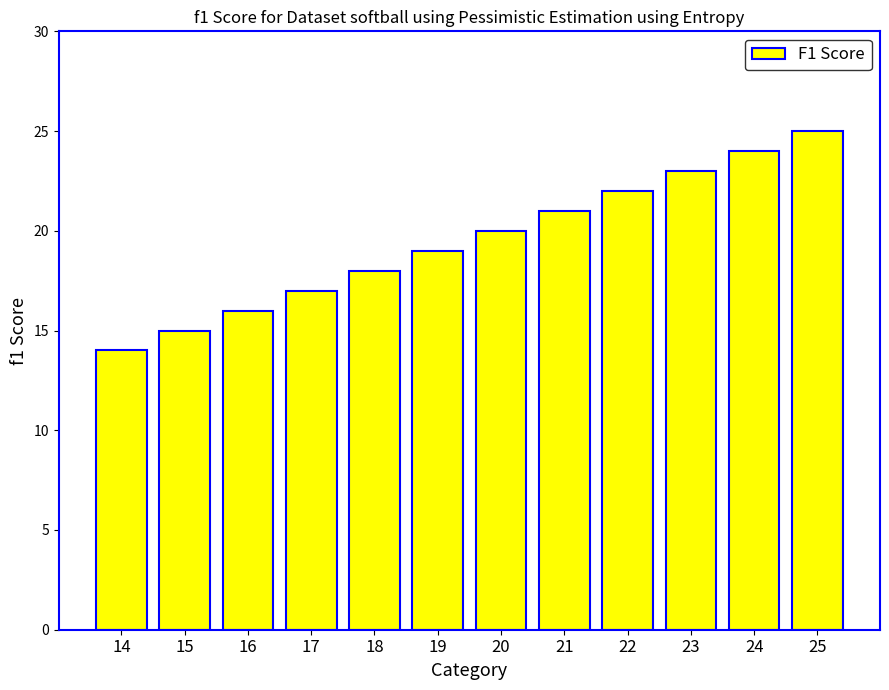

How many values are below 20?

6